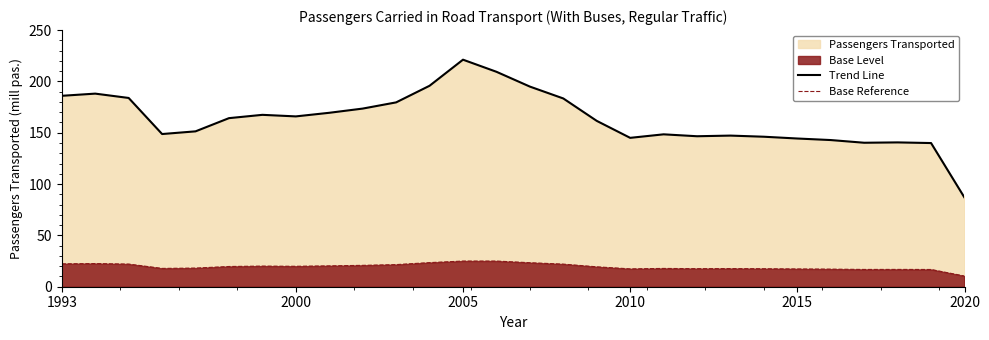

How many data points in Trend Line are above 164?

14